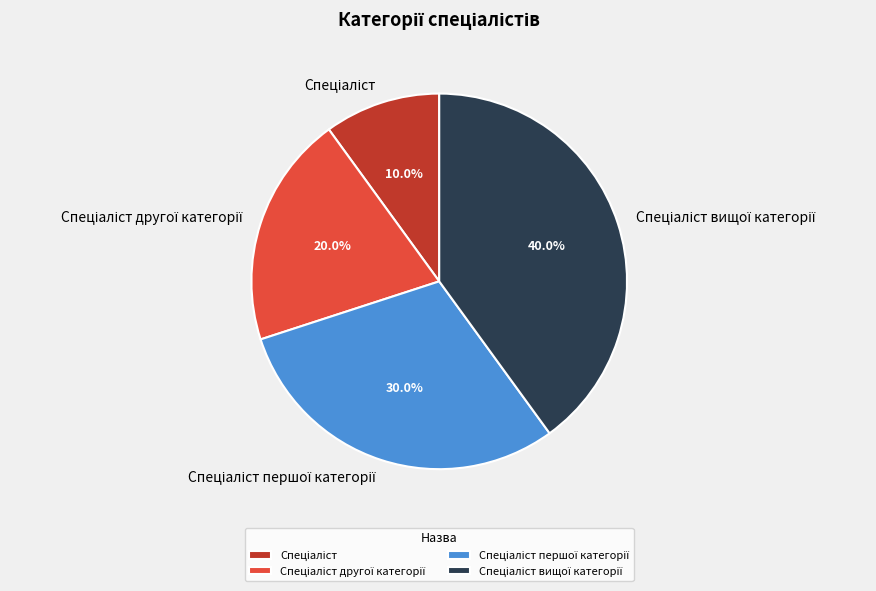

Is there a majority slice in this chart?

No